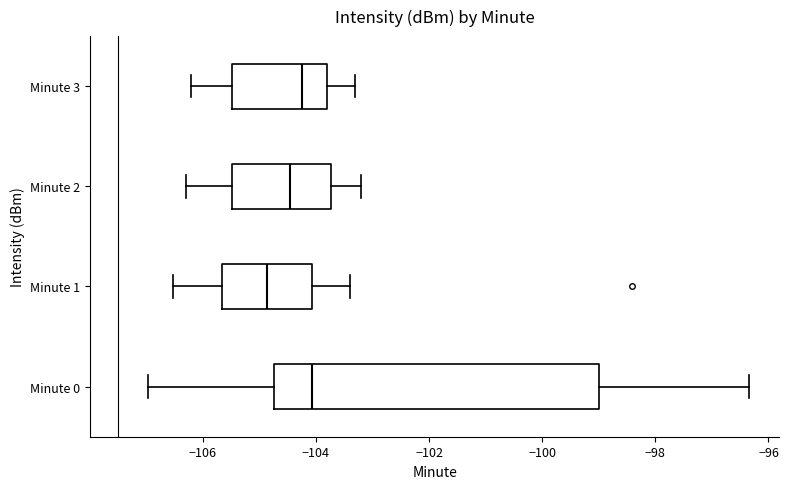

Which box's median line is the furthest to the left?

Minute 1